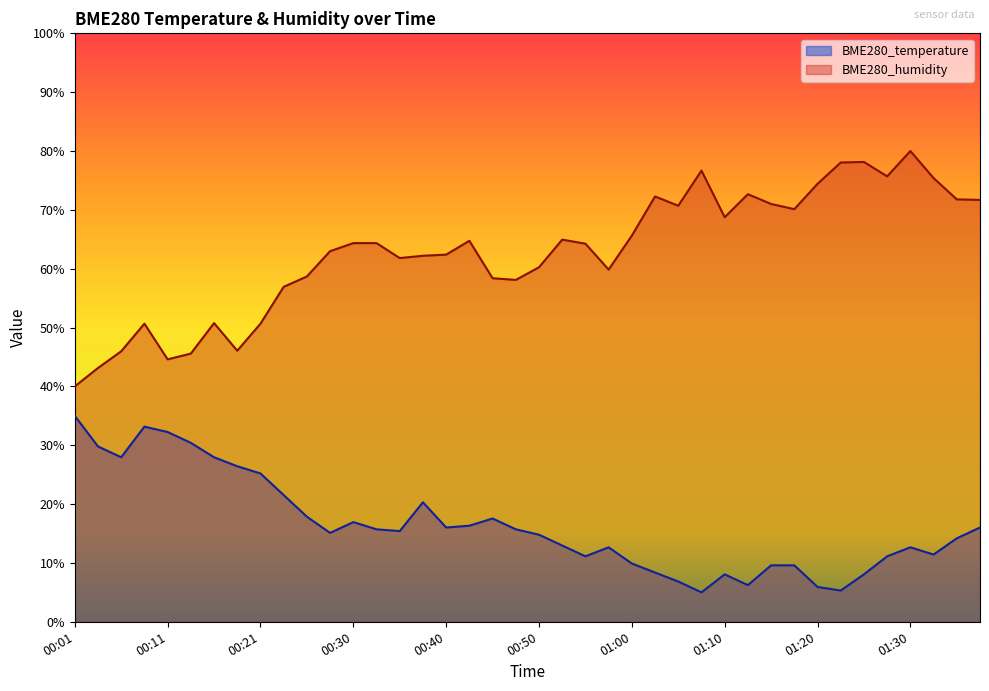

How many lines are shown in the chart?

2